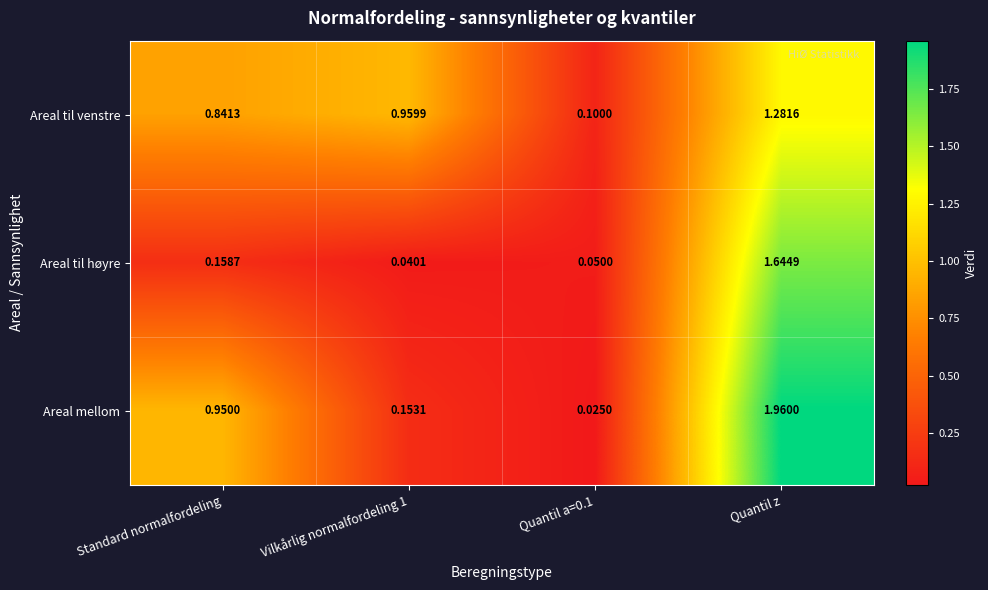

At how many categories does at least one series exceed 0?

4